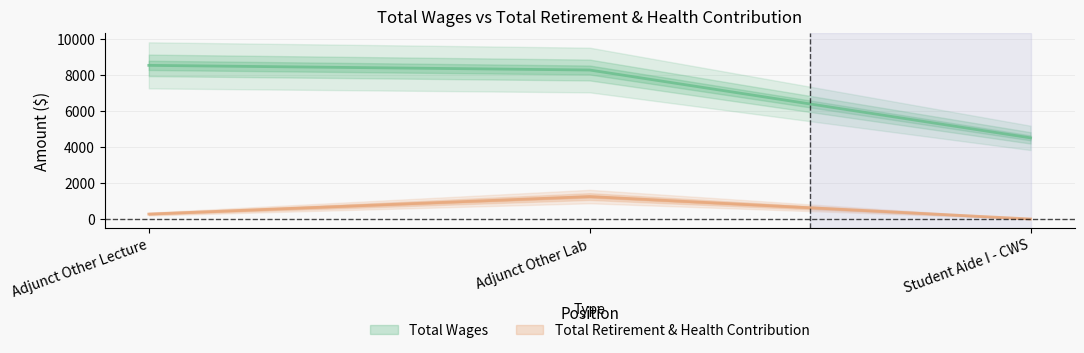

What is the highest value of the Total Wages series?

8527